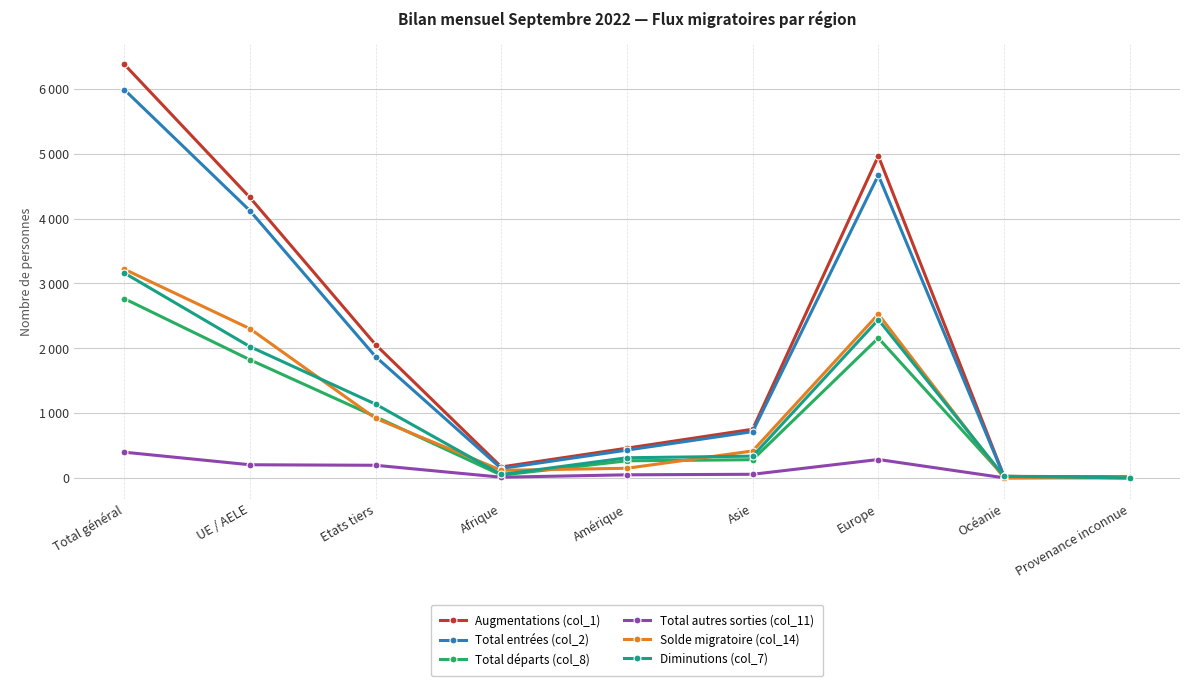

Reading left to right, list all the values displayed in this chart.

Augmentations (col_1): Total général=6380	UE / AELE=4325	Etats tiers=2055	Afrique=168	Amérique=458	Asie=750	Europe=4965	Océanie=23	Provenance inconnue=16
Total entrées (col_2): Total général=5990	UE / AELE=4121	Etats tiers=1869	Afrique=144	Amérique=428	Asie=713	Europe=4668	Océanie=21	Provenance inconnue=16
Total départs (col_8): Total général=2765	UE / AELE=1822	Etats tiers=943	Afrique=42	Amérique=263	Asie=280	Europe=2157	Océanie=23	Provenance inconnue=0
Total autres sorties (col_11): Total général=396	UE / AELE=202	Etats tiers=194	Afrique=10	Amérique=47	Asie=55	Europe=283	Océanie=1	Provenance inconnue=0
Solde migratoire (col_14): Total général=3219	UE / AELE=2301	Etats tiers=918	Afrique=116	Amérique=148	Asie=415	Europe=2525	Océanie=-1	Provenance inconnue=16
Diminutions (col_7): Total général=3161	UE / AELE=2024	Etats tiers=1137	Afrique=52	Amérique=310	Asie=335	Europe=2440	Océanie=24	Provenance inconnue=0